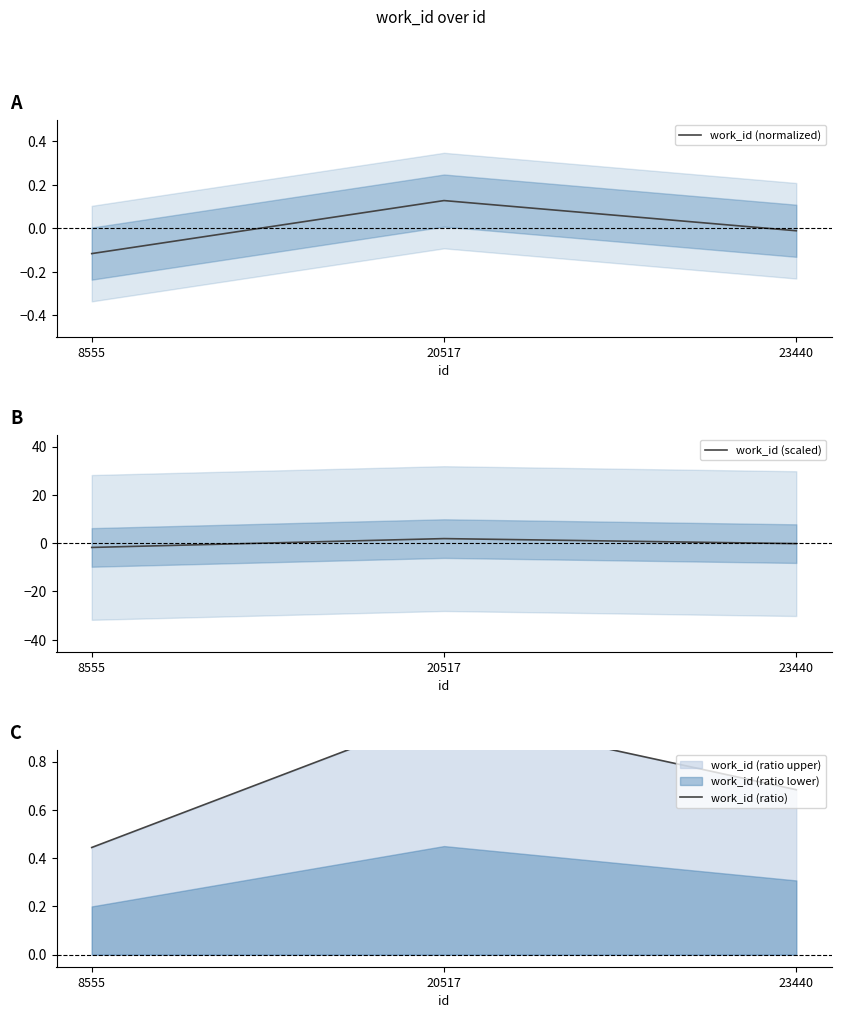

Which series has the widest spread of values?

work_id (scaled)